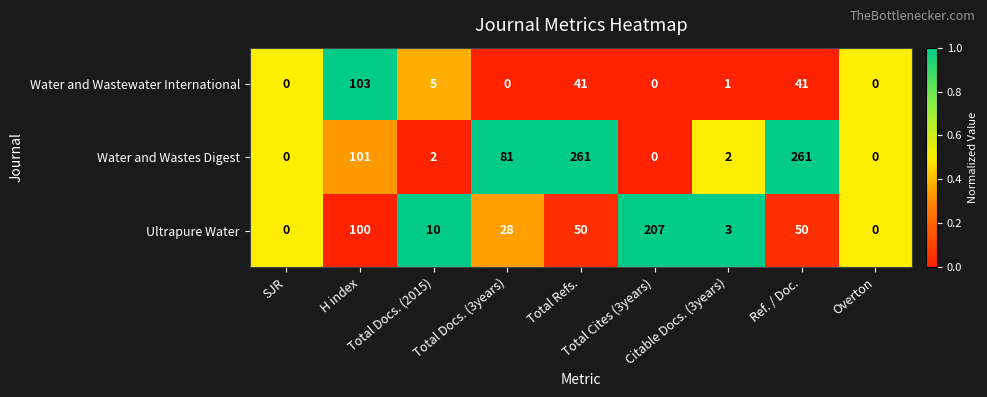

Which series has the largest total across all categories?

Water and Wastes Digest